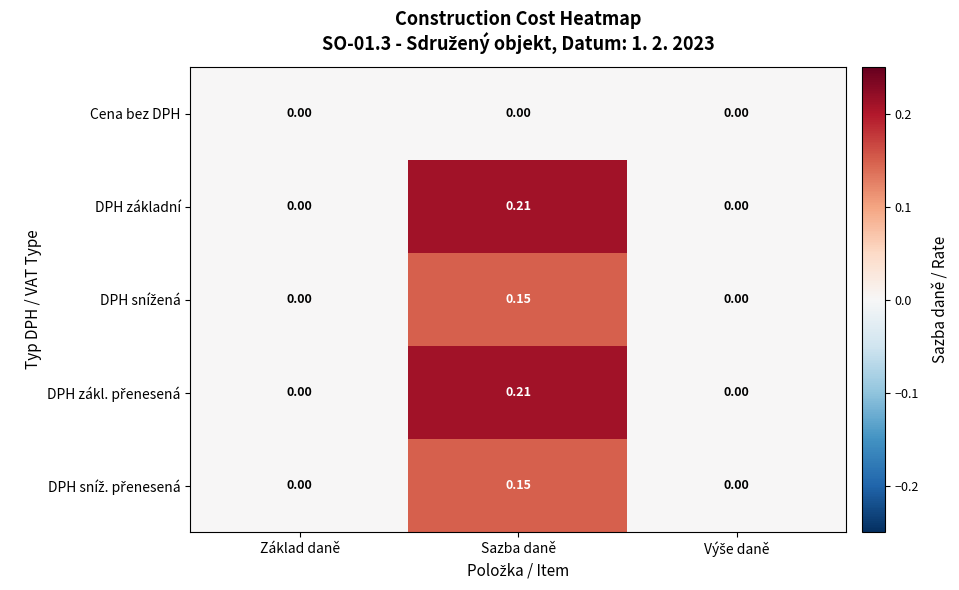

At which category is the sum across all series the highest?

Sazba daně